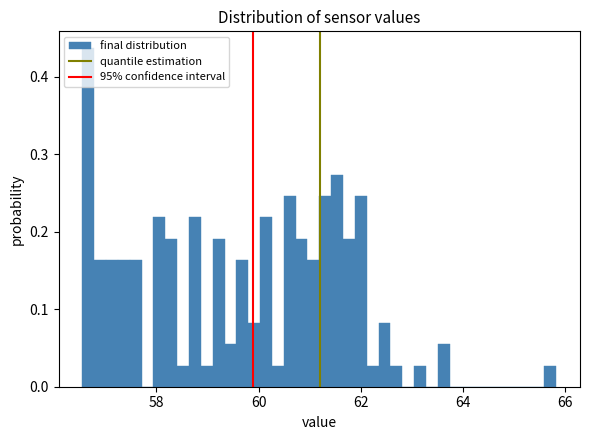

Read against the x-axis, roughly where is the centre of the tallest bar?

56.6